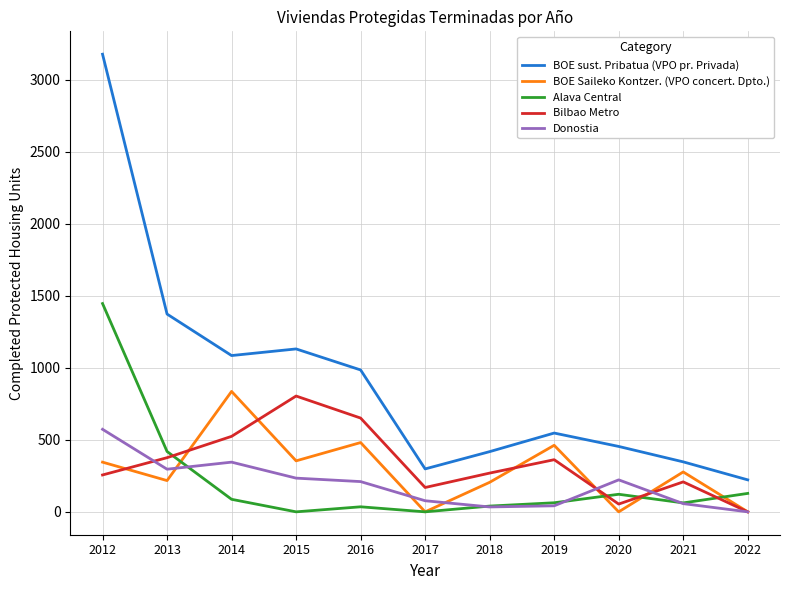

What is the difference between the maximum and minimum values in the Bilbao Metro series?

804